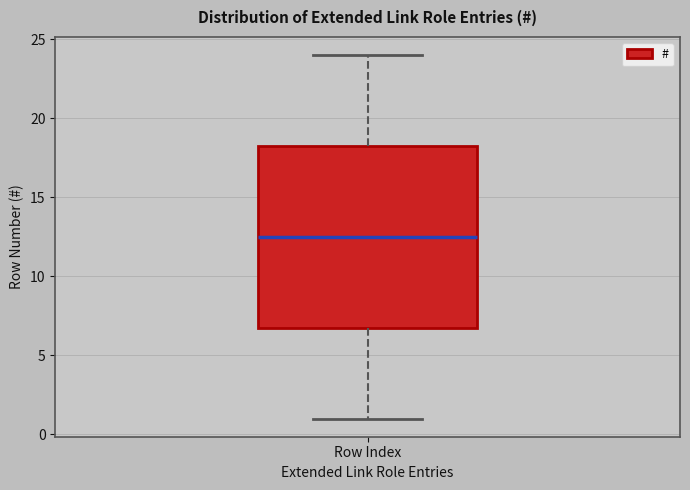

Where does the upper whisker of the box for Row Index end on the y-axis? The values are not printed on the chart, so give them approximately, as read against the axis.

24.0